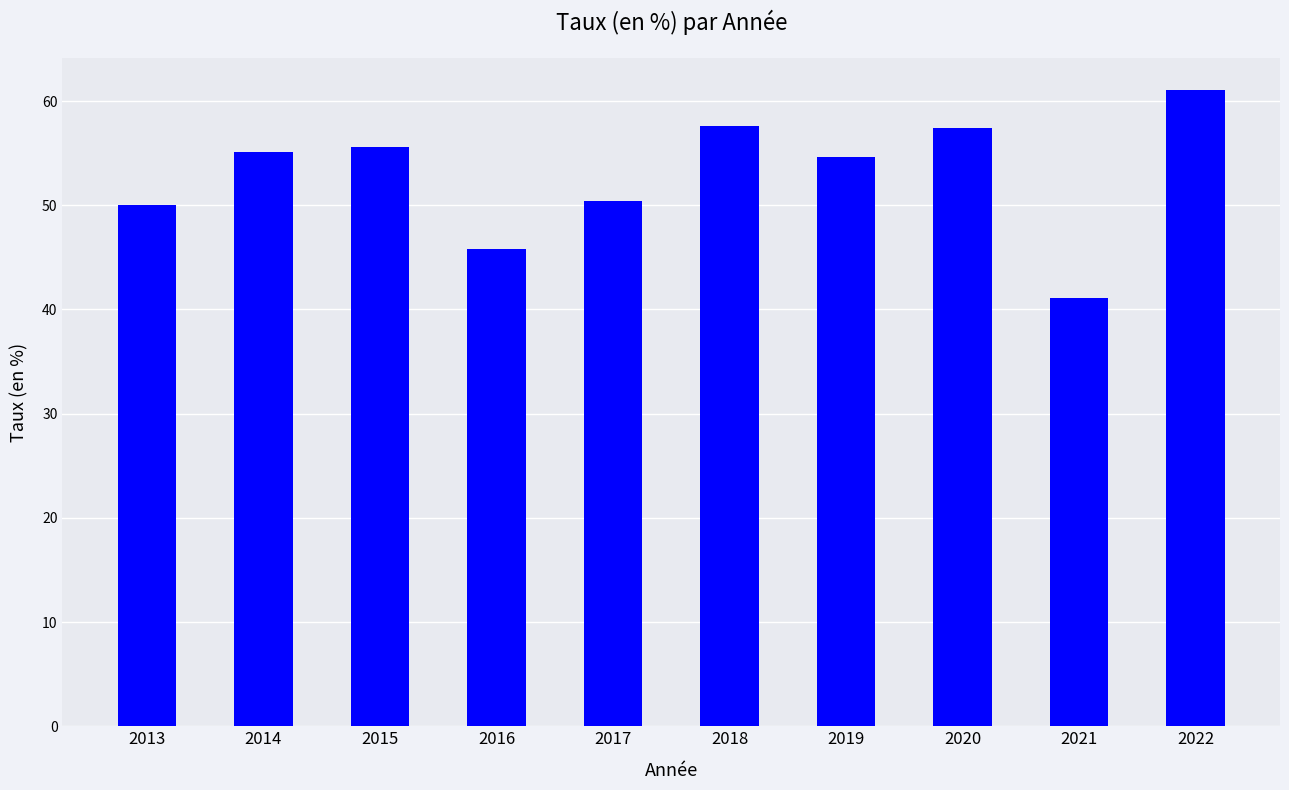

What value does the data have at 2013?

50.0